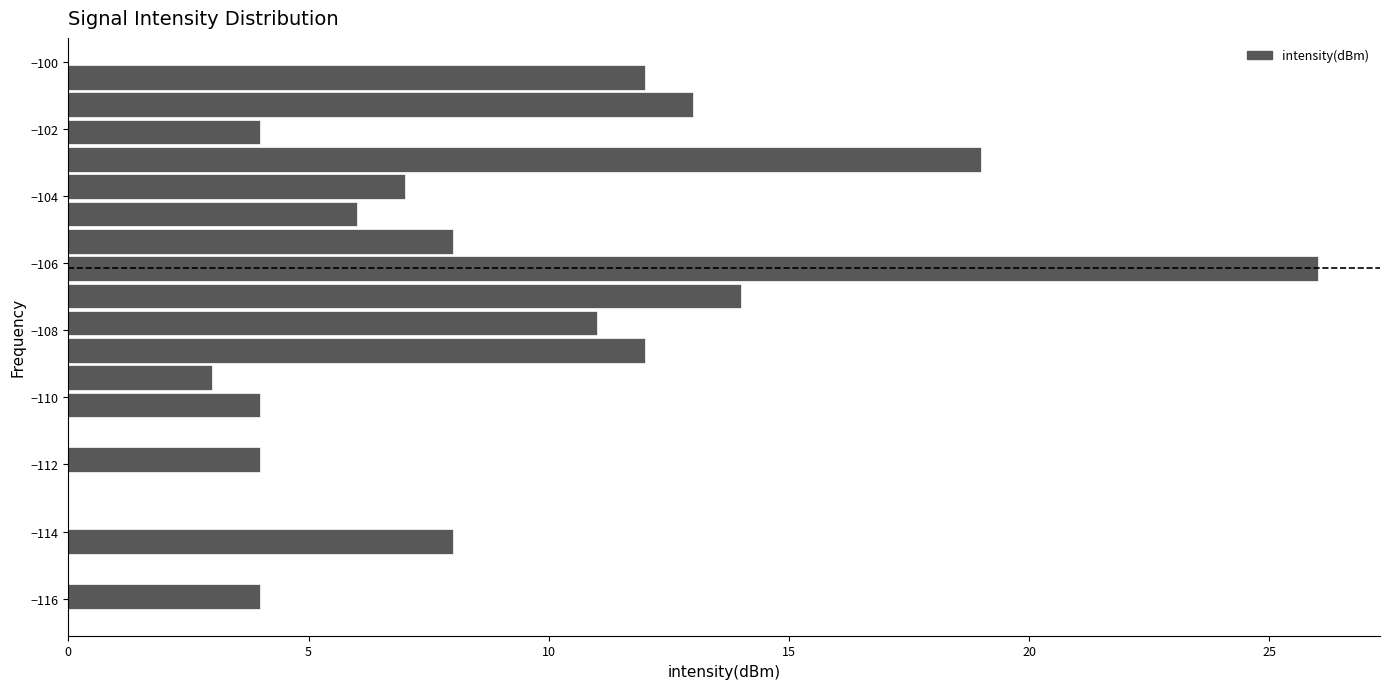

How long is the bar that spans -114.8 to -113.8 on the y-axis? Neither the bar edges nor the lengths are printed on the chart, so give them approximately, as read against the axes.

8